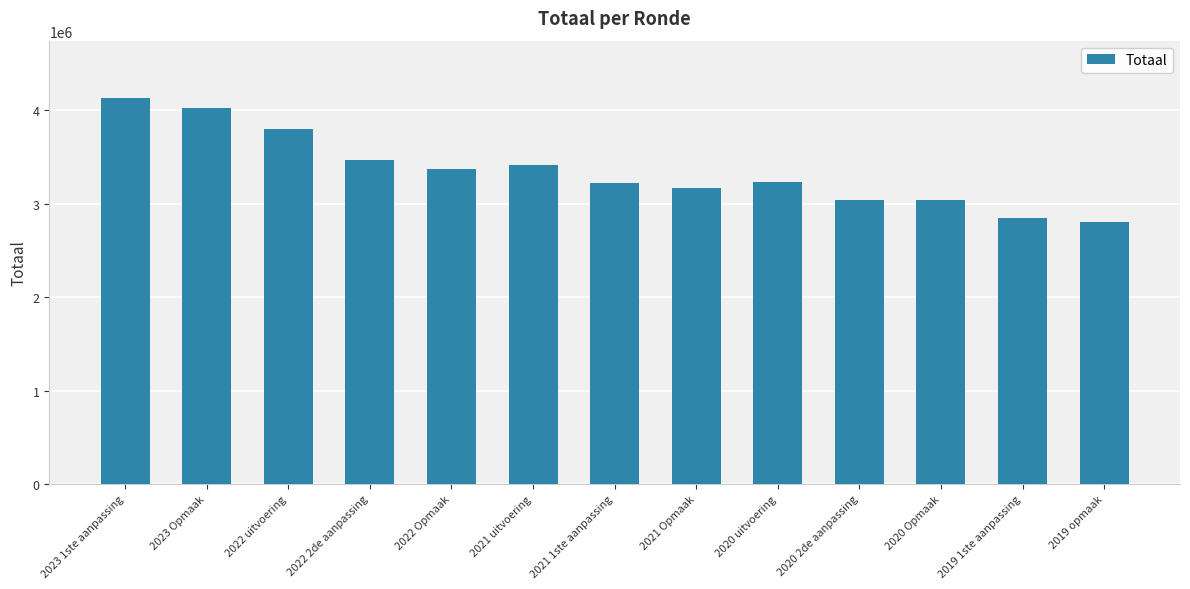

What is the label of the 2nd bar from the right?

2019 1ste aanpassing